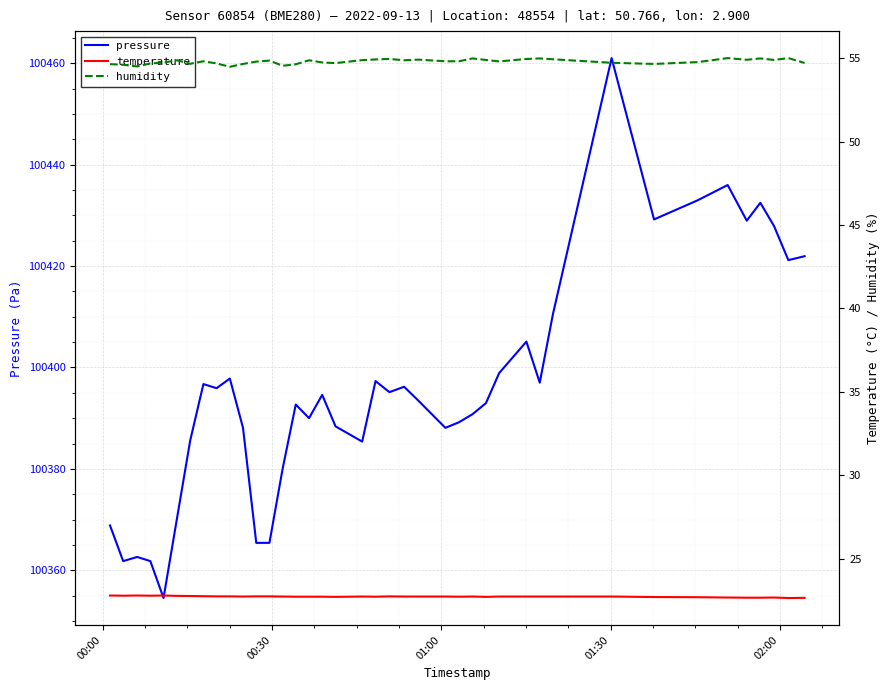

What is the maximum value for pressure?

100461.0